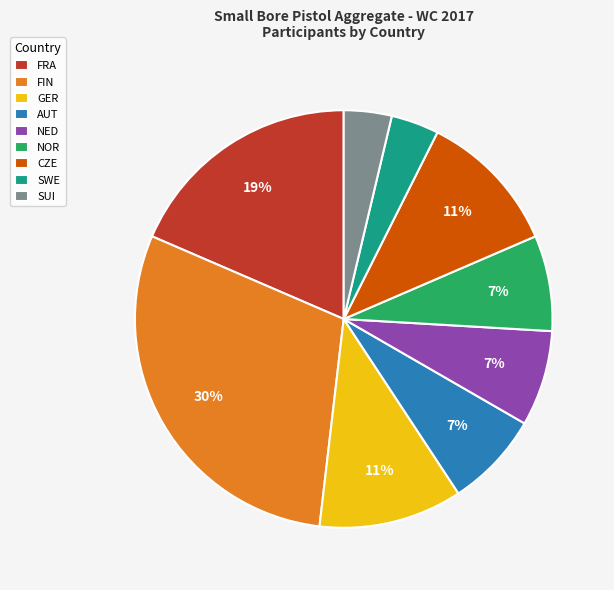

What is the largest slice in the pie chart?

FIN